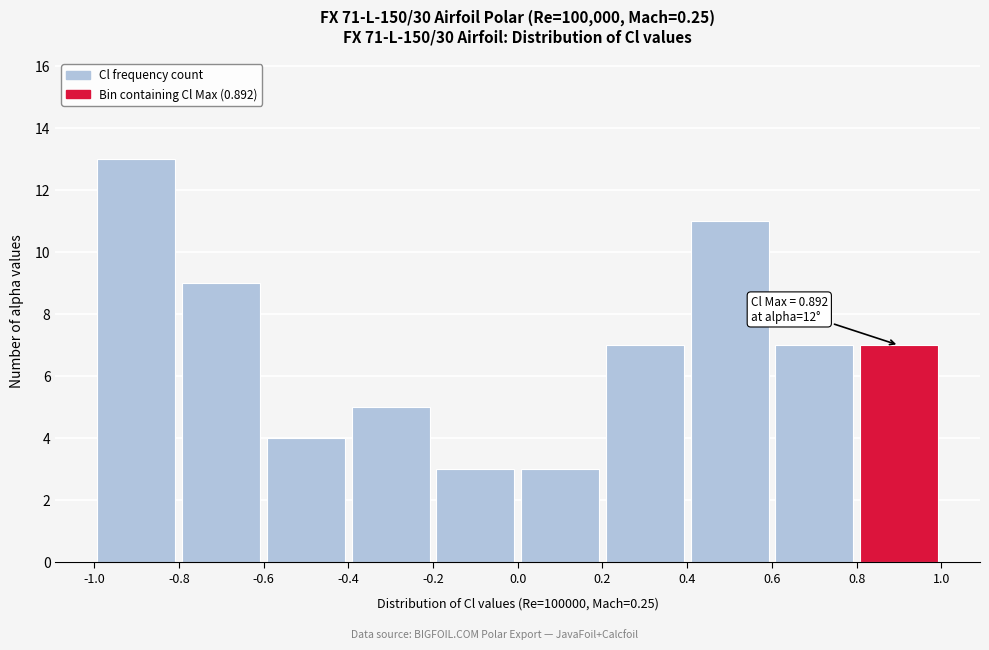

Over which range of the x-axis is the bar tallest?

-1.0 to -0.8